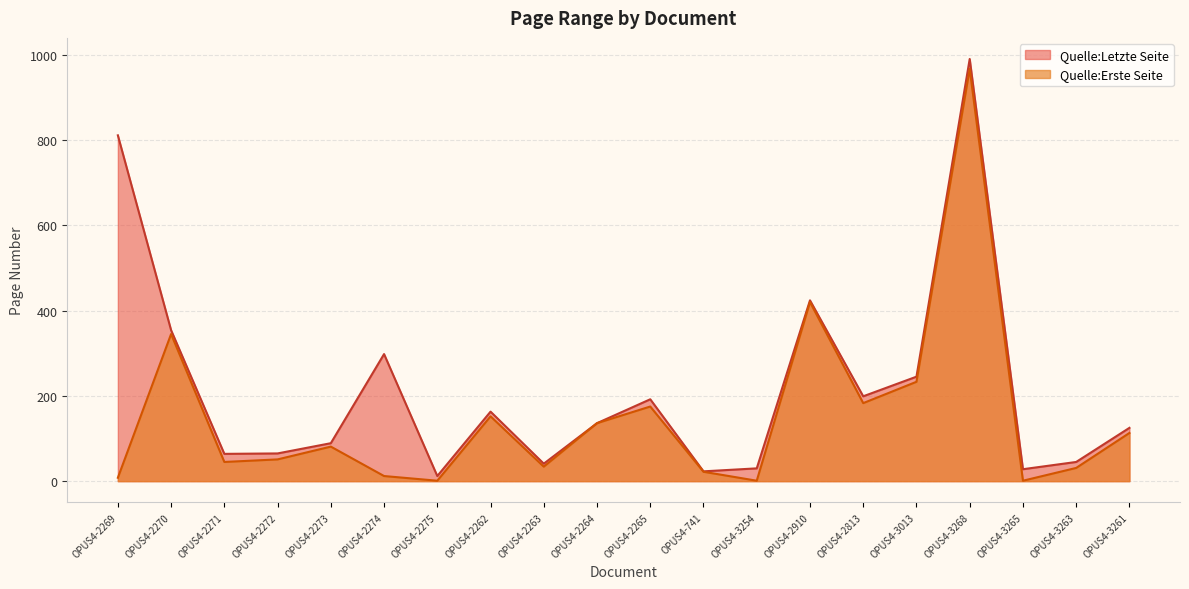

Rank the series by their average value, from lowest to highest.

Quelle:Erste Seite, Quelle:Letzte Seite